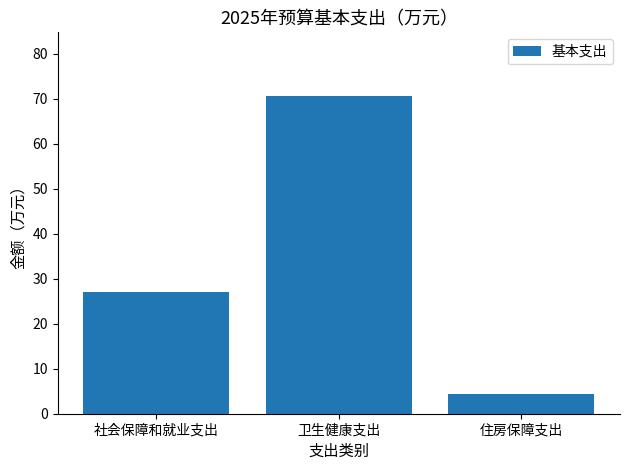

What is the label of the 2nd bar from the left?

卫生健康支出